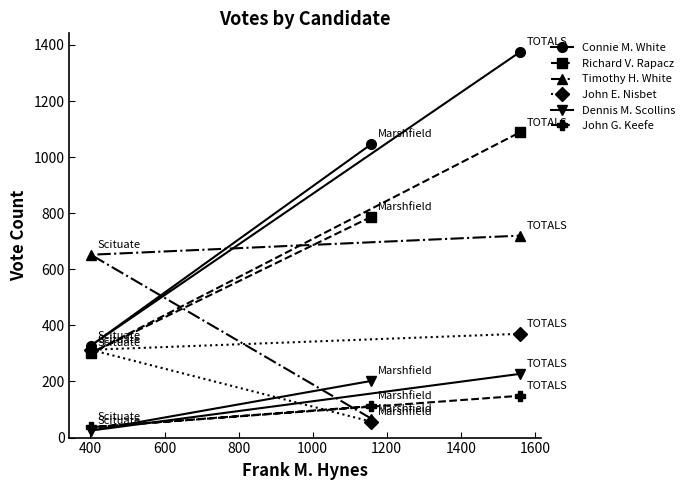

What is the minimum value for Dennis M. Scollins?

25